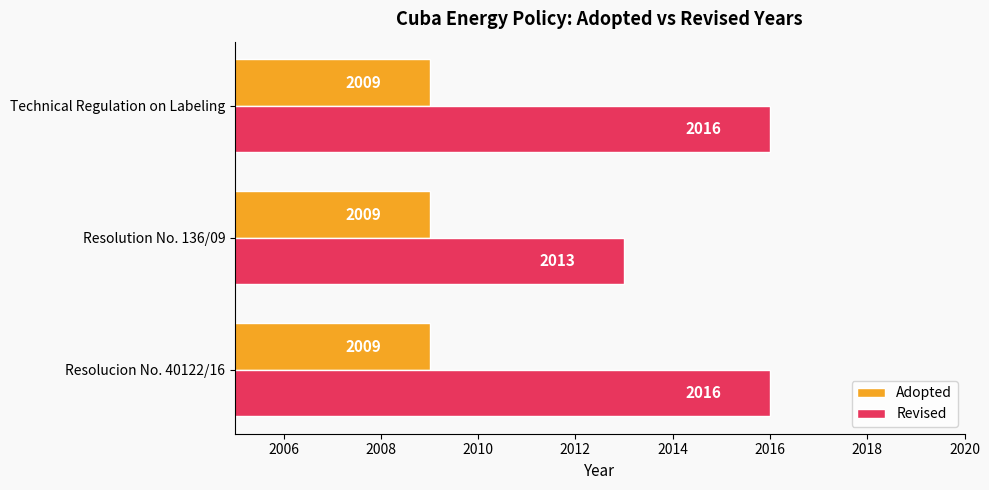

What is the greatest value displayed?

2016